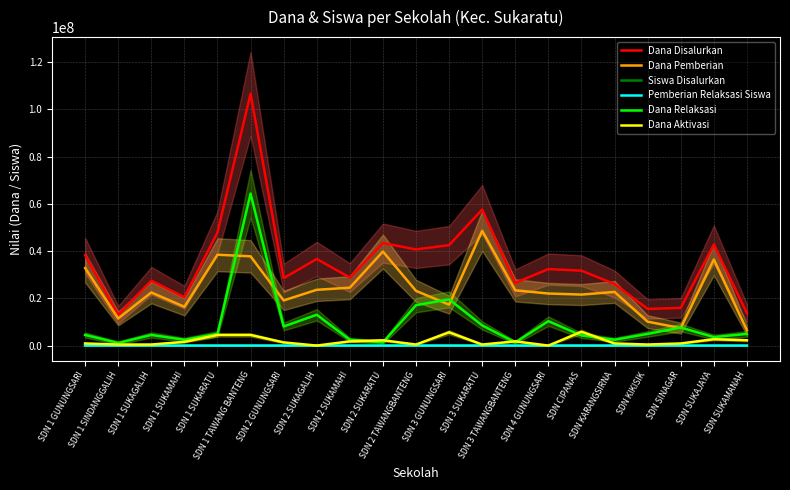

Is it true that Pemberian Relaksasi Siswa equals 16 at SDN SUKAJAYA?

True